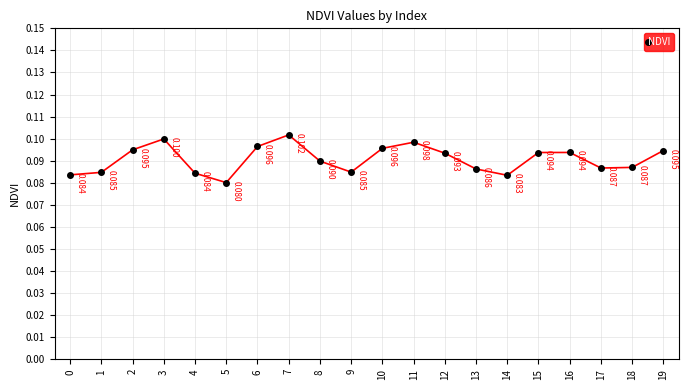

What is the value of the 6th point from the left?

0.1